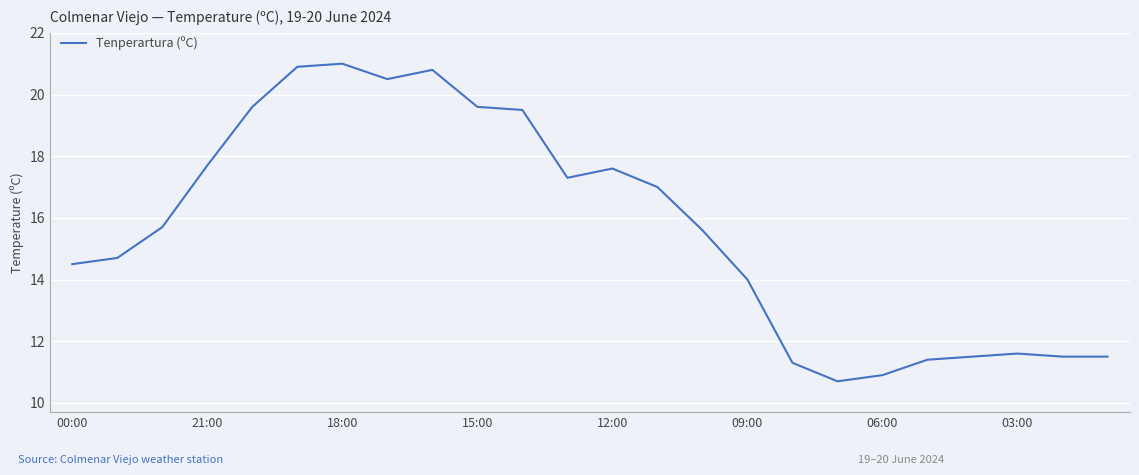

What is the minimum value shown in the chart?

10.7